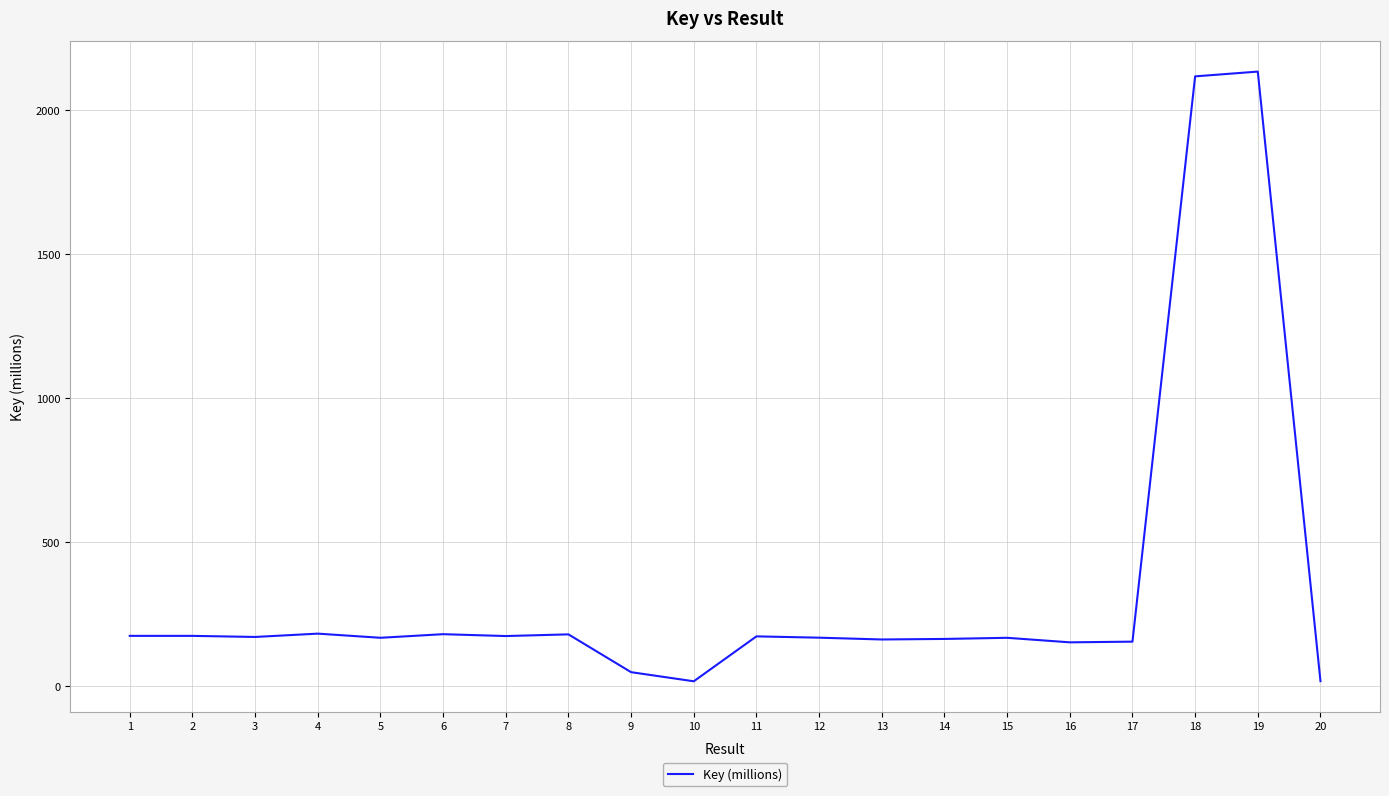

What is the change in value from 10 to 18?

+2102.1